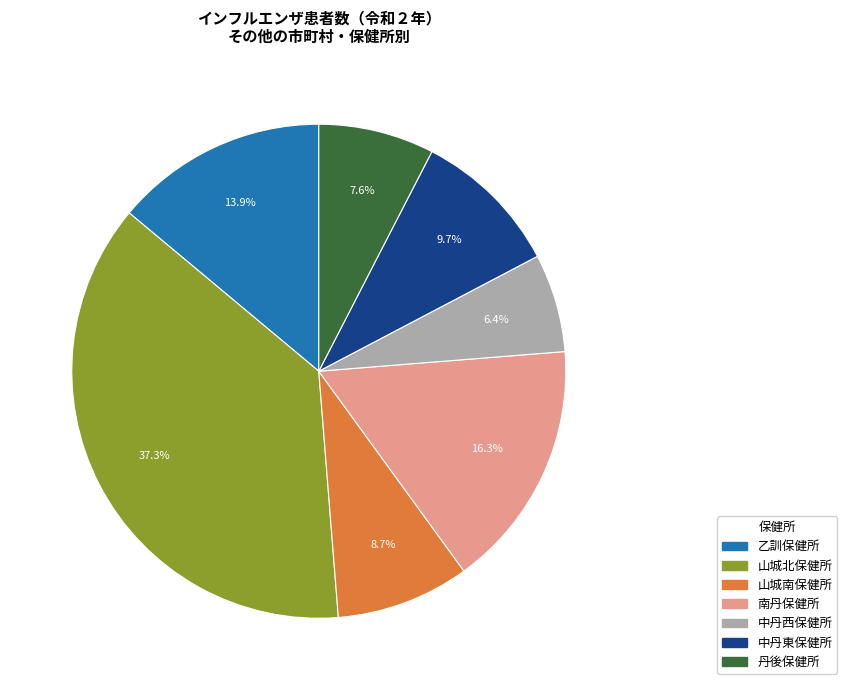

How many slices are in this pie chart?

7